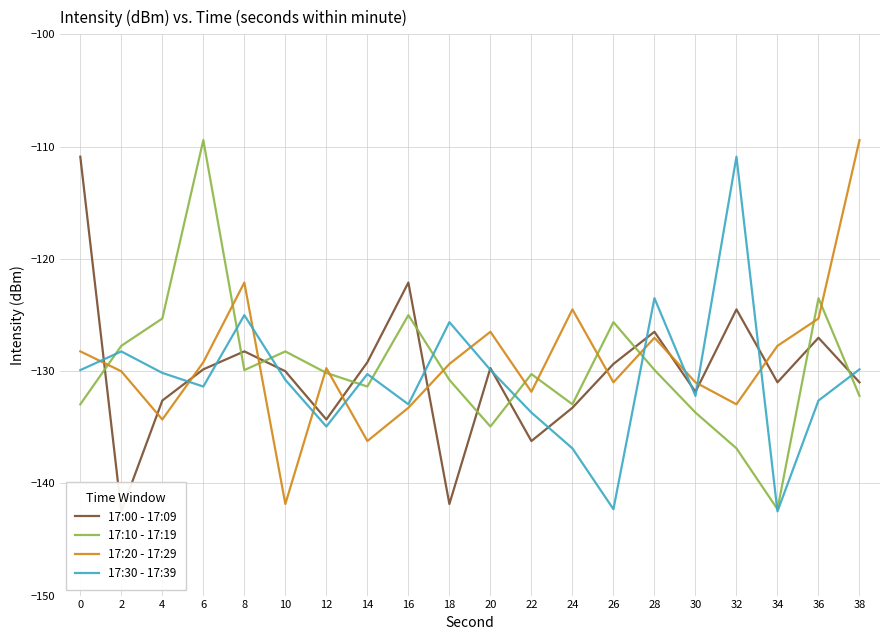

Reading right to left, transcribe all the data shown in this chart.

17:00 - 17:09: 38=-131.0	36=-127.0	34=-131.0	32=-124.5	30=-131.8	28=-126.5	26=-129.4	24=-133.3	22=-136.2	20=-129.7	18=-141.8	16=-122.1	14=-129.2	12=-134.3	10=-130.0	8=-128.2	6=-129.8	4=-132.6	2=-142.5	0=-110.9
17:10 - 17:19: 38=-132.2	36=-123.5	34=-142.3	32=-136.9	30=-133.7	28=-129.9	26=-125.6	24=-133.0	22=-130.3	20=-134.9	18=-130.8	16=-125.0	14=-131.4	12=-130.2	10=-128.2	8=-129.9	6=-109.4	4=-125.3	2=-127.8	0=-133.0
17:20 - 17:29: 38=-109.4	36=-125.3	34=-127.8	32=-133.0	30=-131.0	28=-127.0	26=-131.0	24=-124.5	22=-131.8	20=-126.5	18=-129.4	16=-133.3	14=-136.2	12=-129.7	10=-141.8	8=-122.1	6=-129.2	4=-134.3	2=-130.0	0=-128.2
17:30 - 17:39: 38=-129.8	36=-132.6	34=-142.5	32=-110.9	30=-132.2	28=-123.5	26=-142.3	24=-136.9	22=-133.7	20=-129.9	18=-125.6	16=-133.0	14=-130.3	12=-134.9	10=-130.8	8=-125.0	6=-131.4	4=-130.2	2=-128.2	0=-129.9